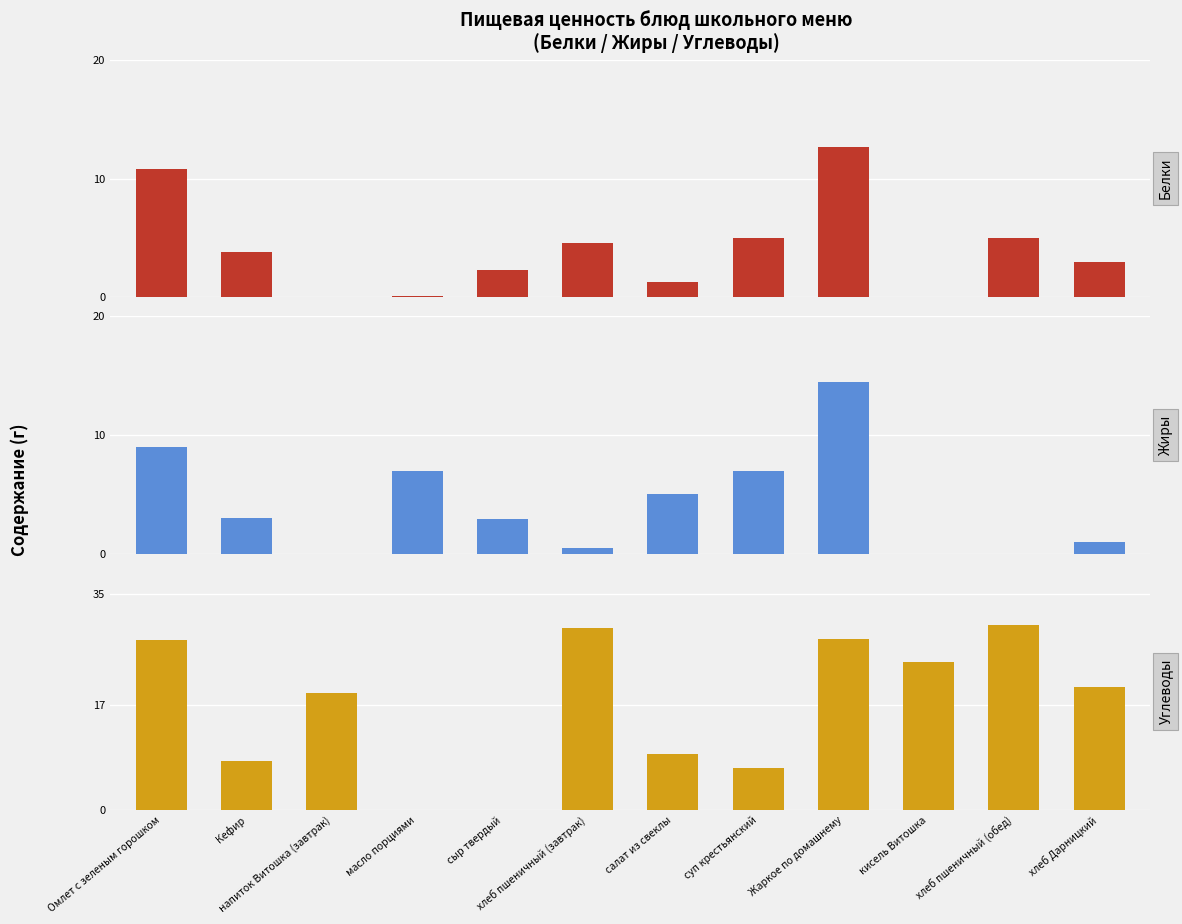

What is the sum of the Белки values at напиток Витошка (завтрак) and хлеб пшеничный (завтрак)?

4.6